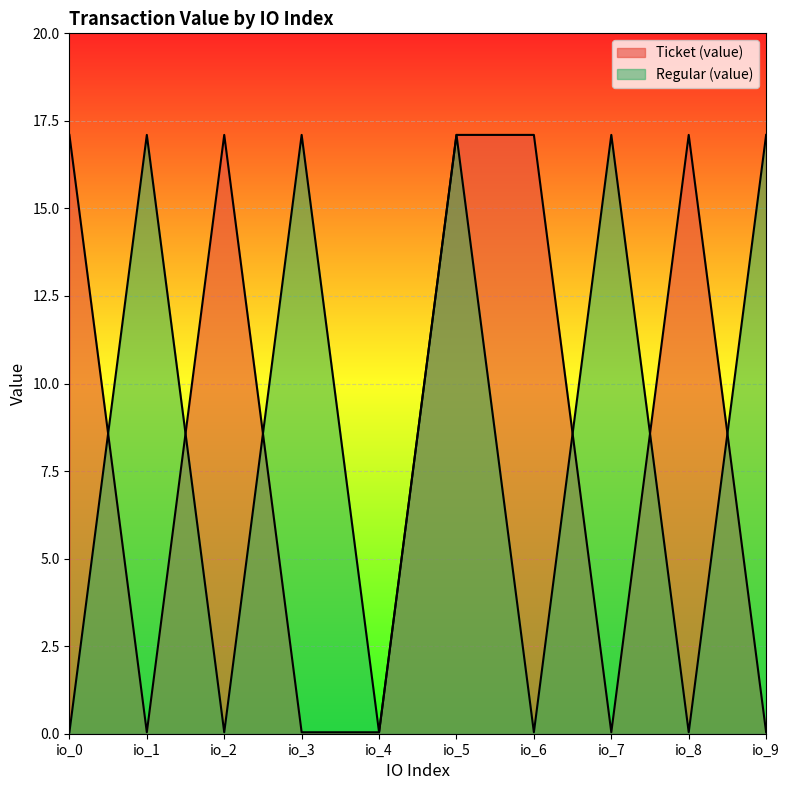

How many data points does each series have?

10